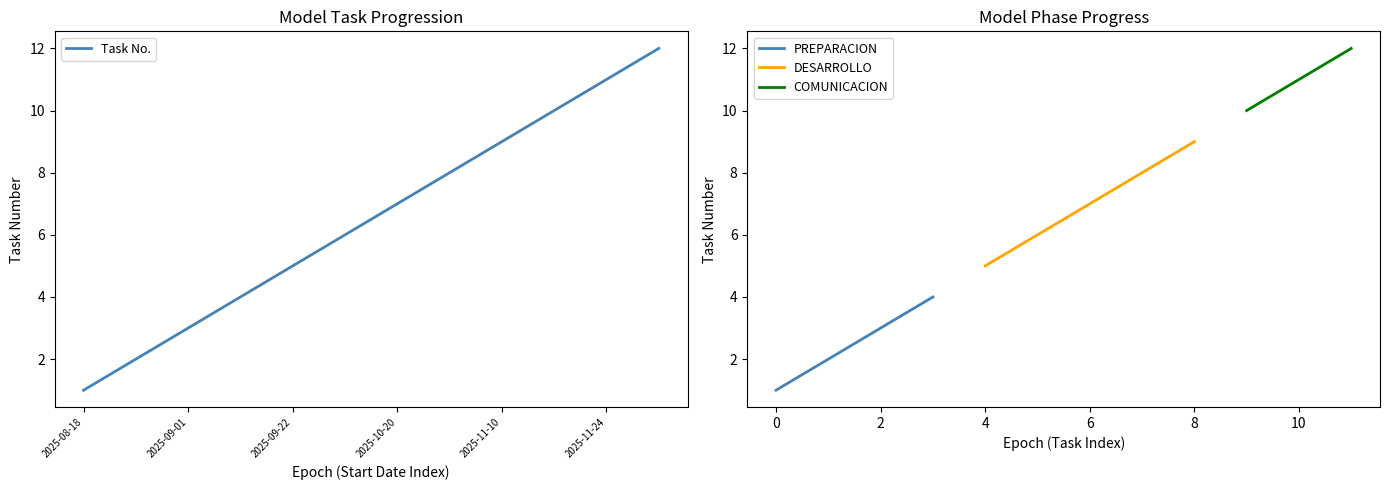

List the labels in order of value, smallest first.

2025-08-18, 2025-08-25, 2025-09-01, 2025-09-08, 2025-09-22, 2025-09-29, 2025-10-20, 2025-11-03, 2025-11-10, 2025-11-17, 2025-11-24, 2025-12-01